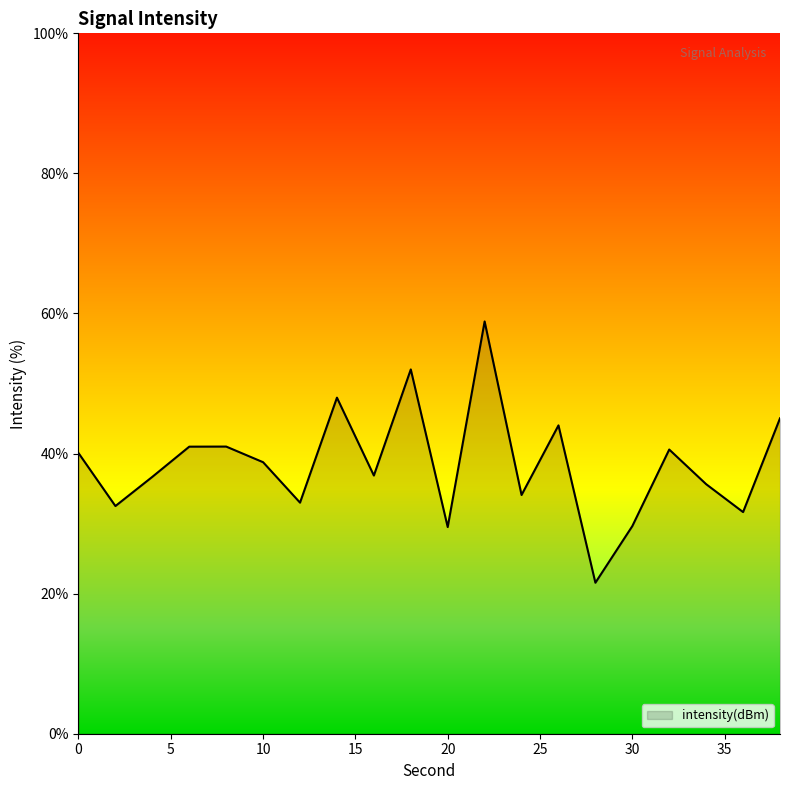

What is the smallest value displayed?

21.6